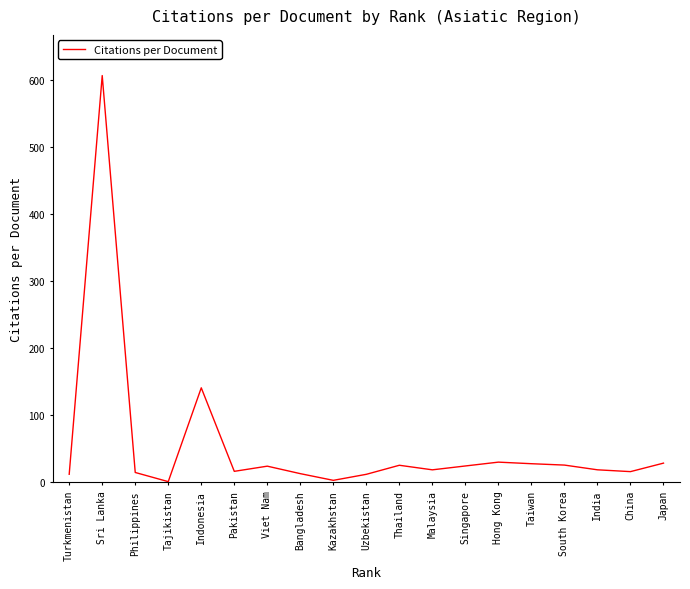

Between Tajikistan and Uzbekistan, which is larger?

Uzbekistan